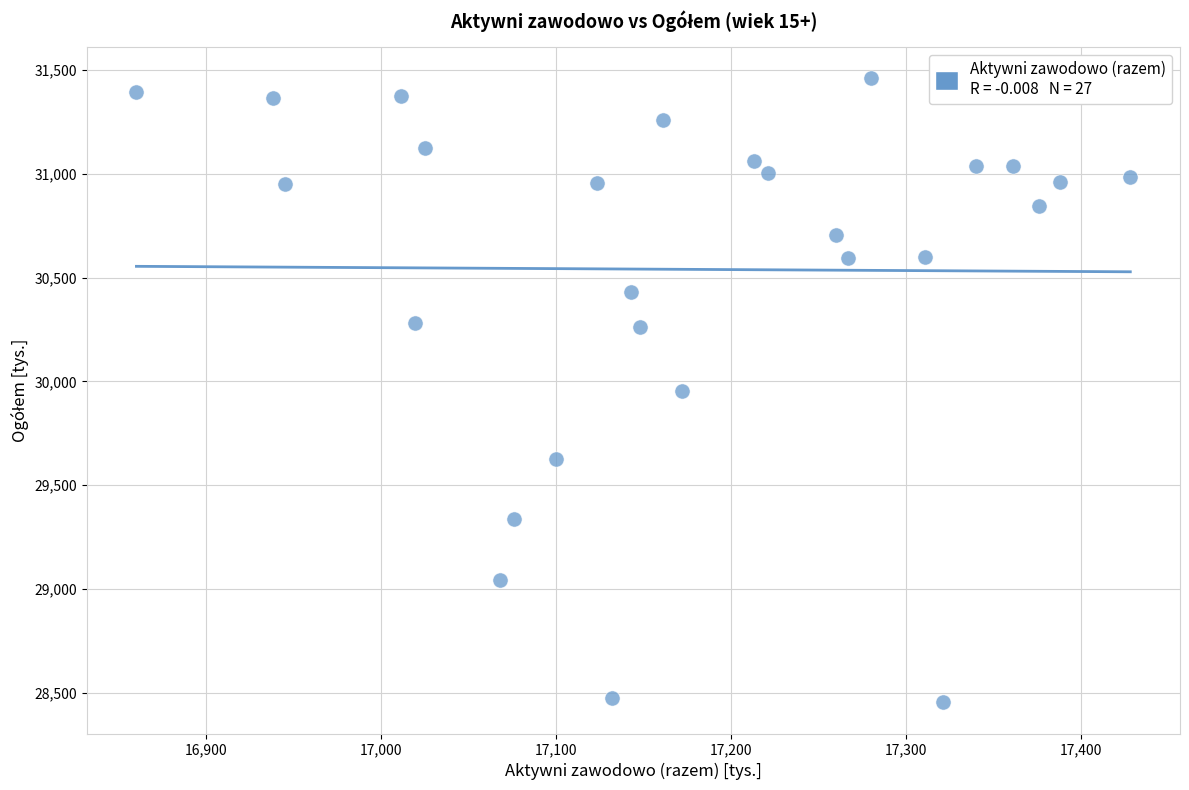

What is the range of Y values (max minus min)?

3006.0